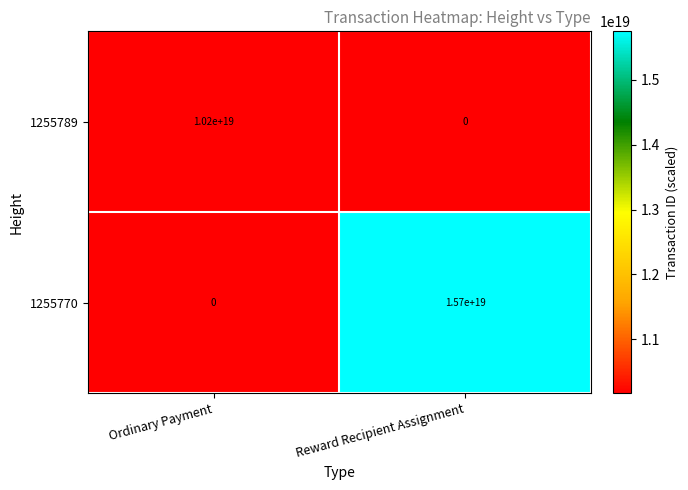

Between Ordinary Payment and Reward Recipient Assignment, which series saw the biggest shift?

1255770